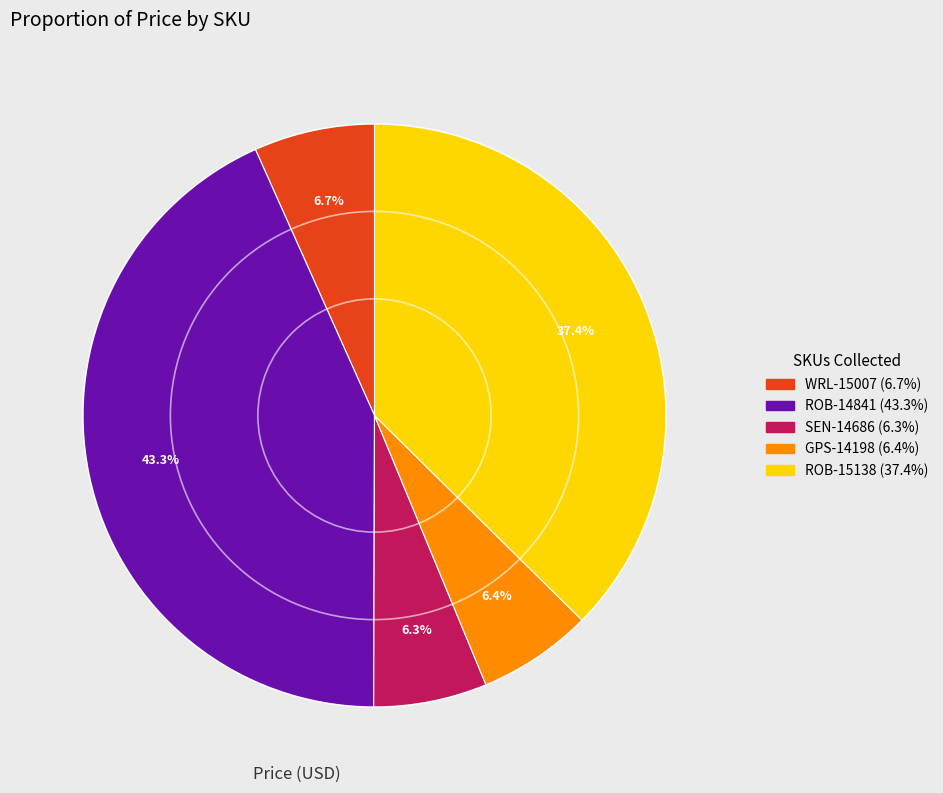

To the nearest percent, what is the difference between the largest and smallest slice percentages?

37%